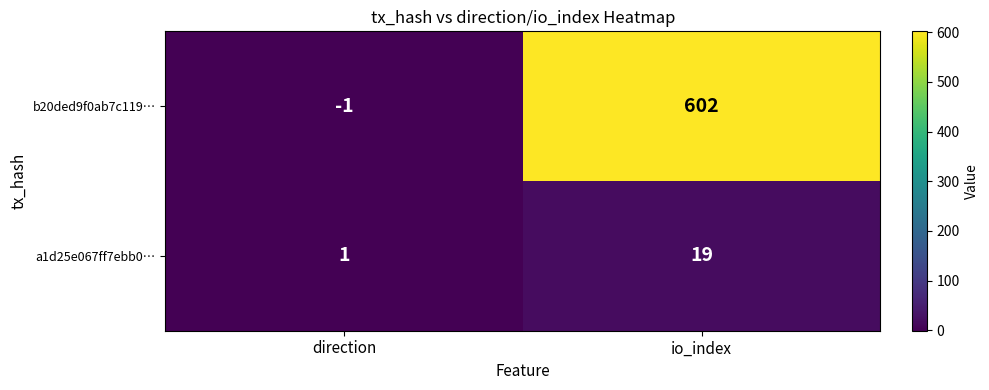

At how many categories does at least one series exceed 108?

1